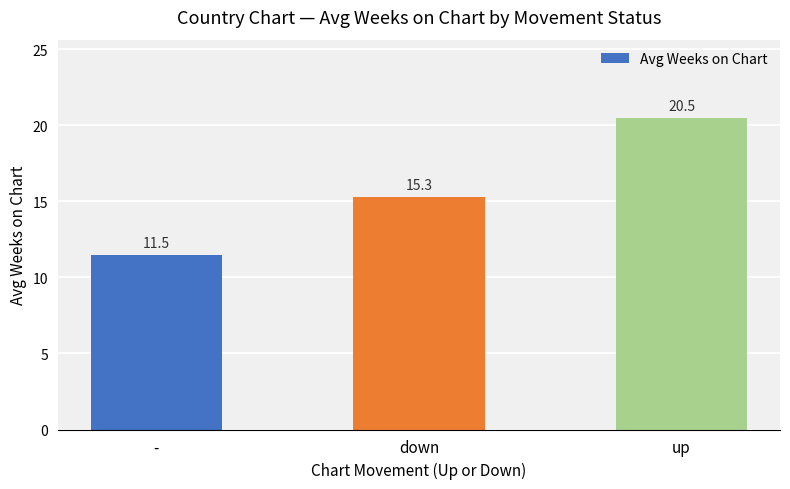

What is the value of the 1st bar from the left?

11.5